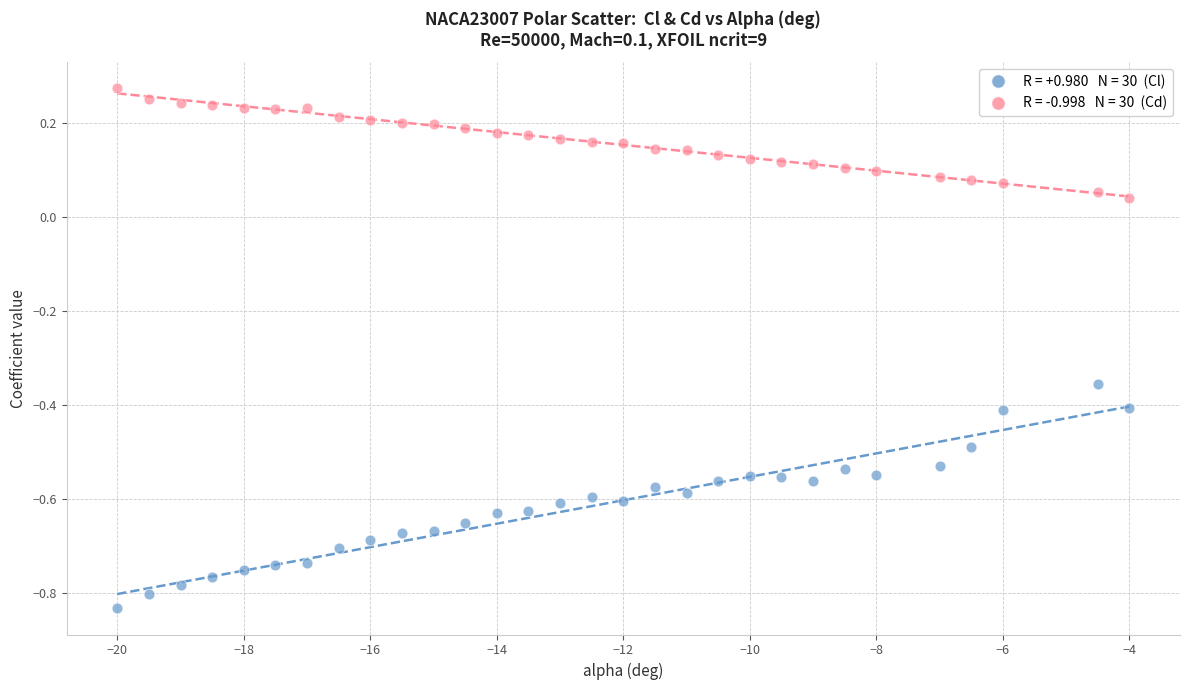

Across all data points, what is the range of Y values (max minus min)?

1.1